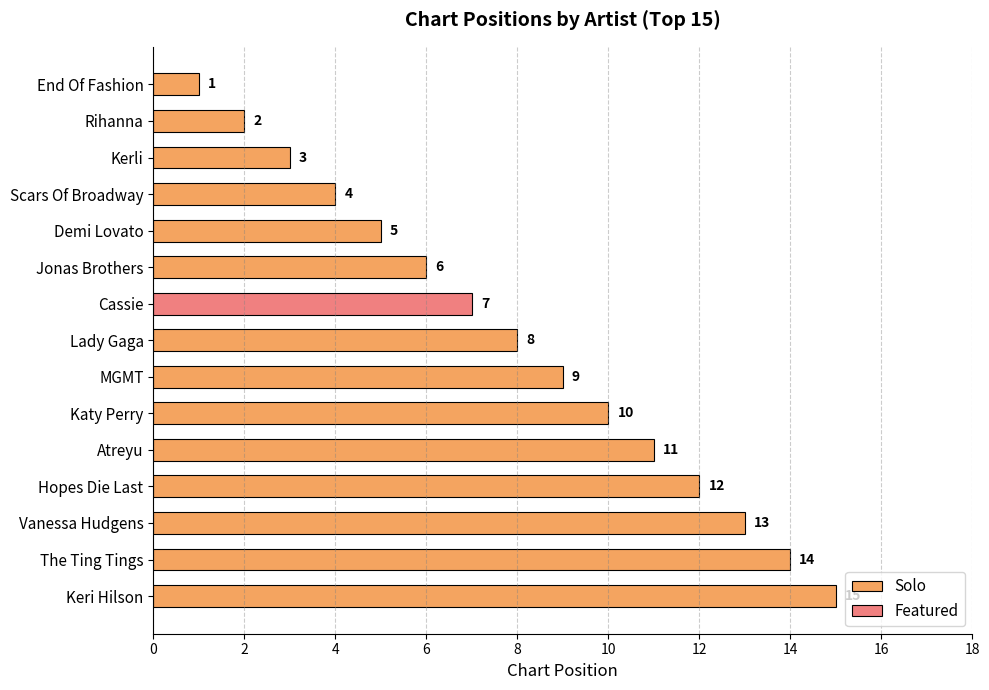

List the labels in order of Solo value, largest first.

Keri Hilson, The Ting Tings, Vanessa Hudgens, Hopes Die Last, Atreyu, Katy Perry, MGMT, Lady Gaga, Jonas Brothers, Demi Lovato, Scars Of Broadway, Kerli, Rihanna, End Of Fashion